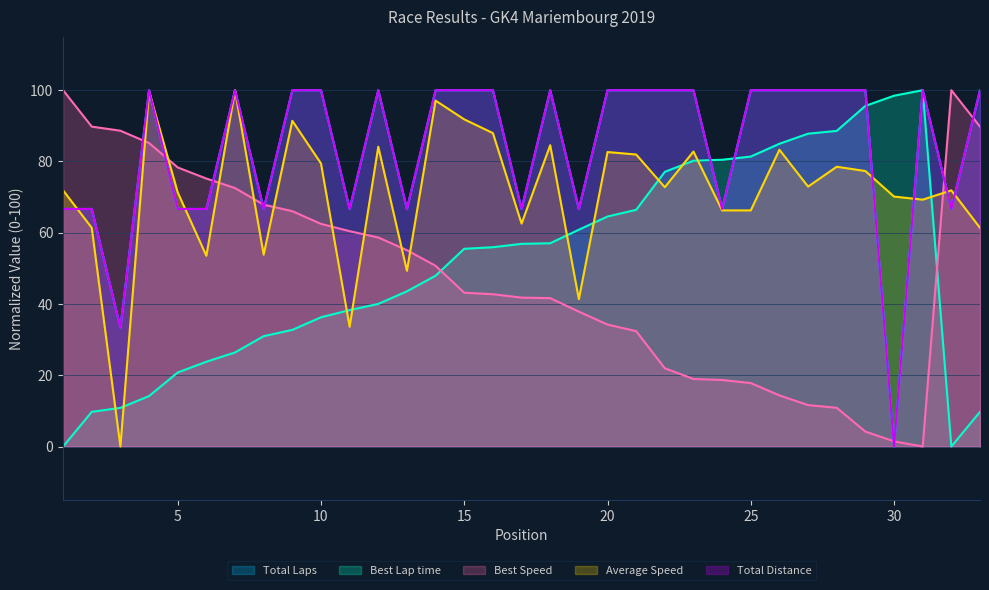

How many lines are shown in the chart?

5